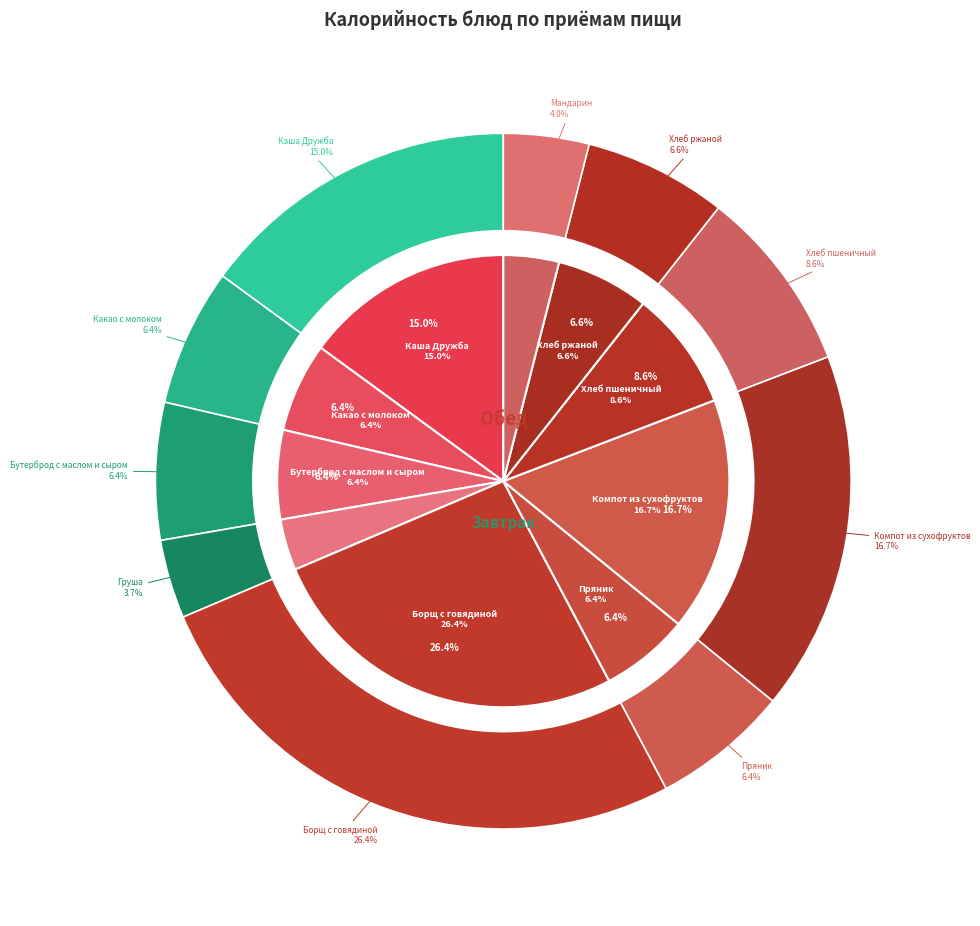

Combined, do Борщ с говядиной (Обед) and Бутерброд с маслом и сыром (Завтрак) account for over 50%?

No